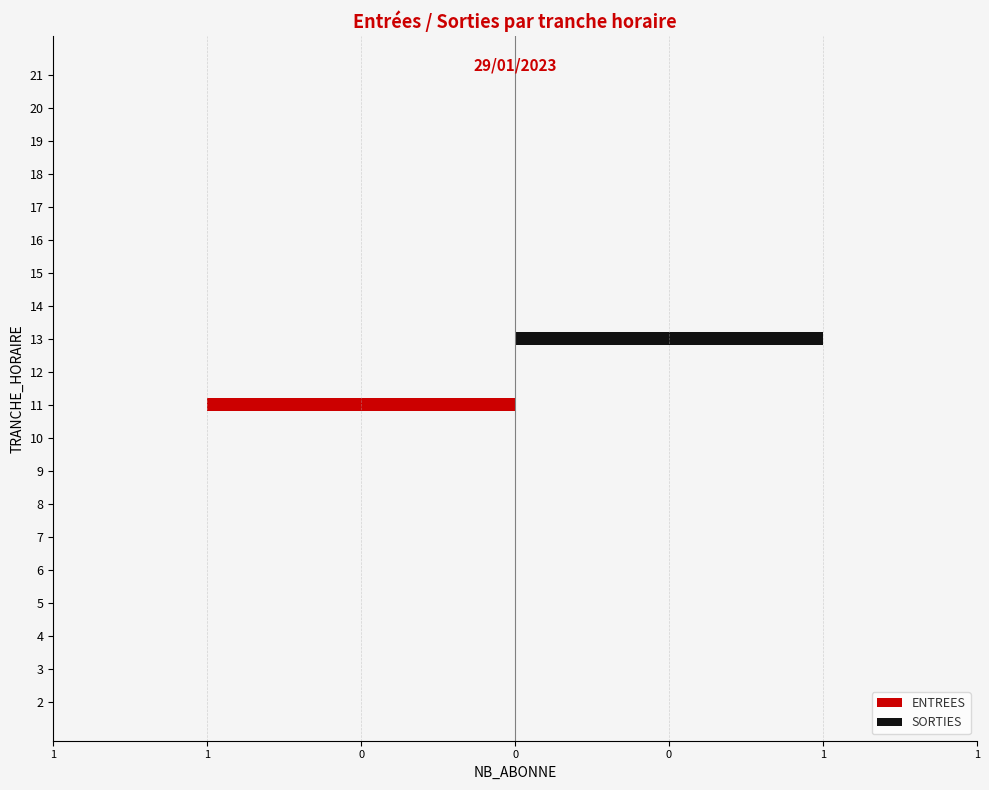

Which series has the widest spread of values?

ENTREES